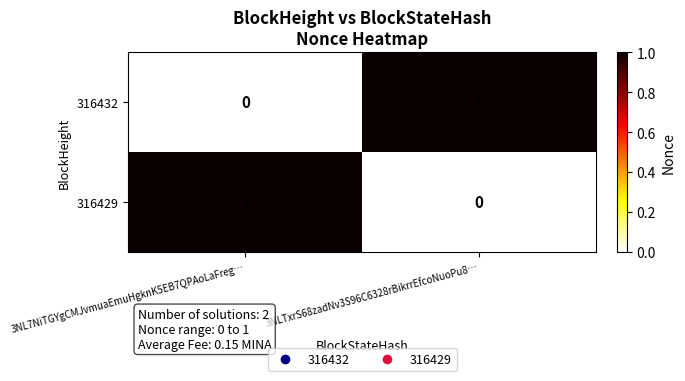

Is the value of 316429 at 3NLTxrS68zadNv3S96C6328rBikrrEfcoNuoPu8… greater than the value of 316432 at 3NLTxrS68zadNv3S96C6328rBikrrEfcoNuoPu8…?

No